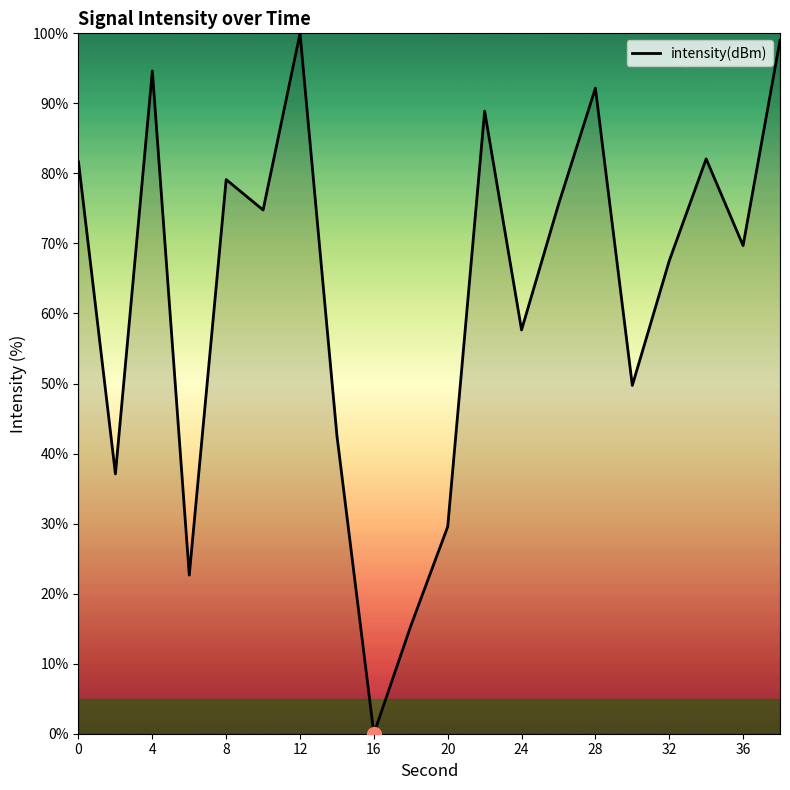

What is the difference between the maximum and minimum values?

100.0